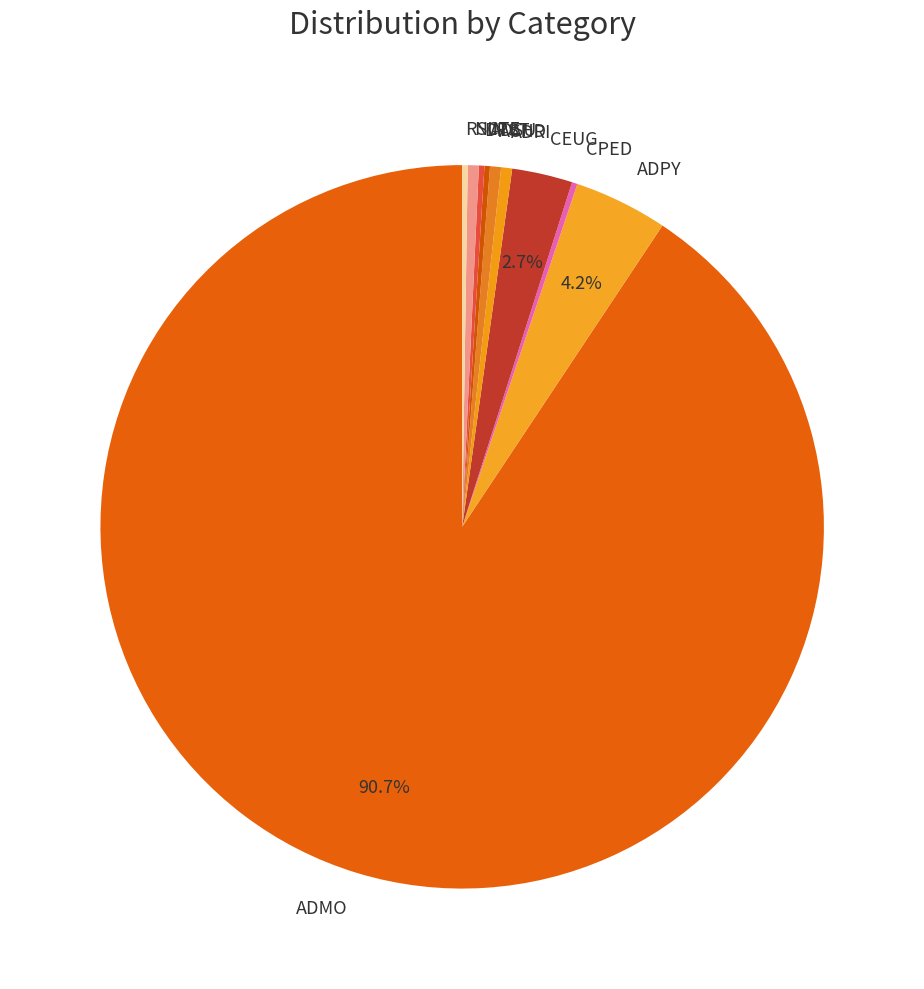

Is there any slice that represents more than half of the pie?

Yes